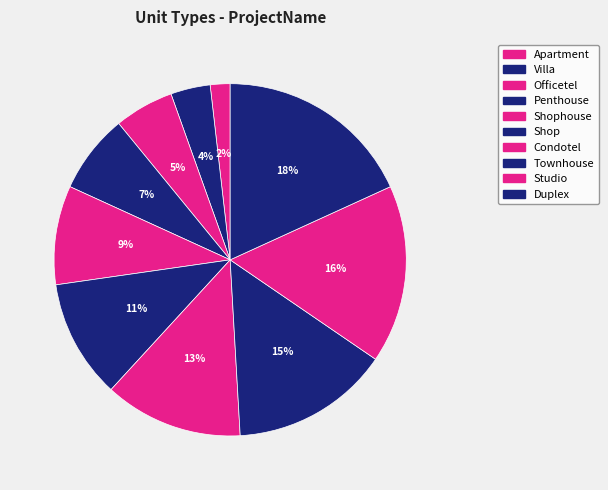

The Townhouse slice represents 5% of the pie. True or false?

False